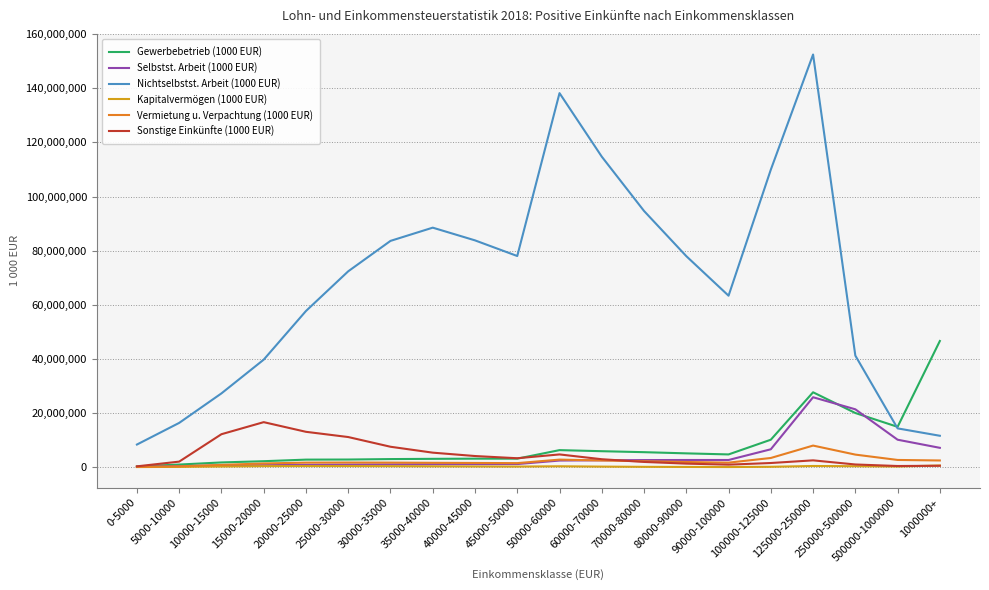

True or false: Vermietung u. Verpachtung (1000 EUR) and Nichtselbstst. Arbeit (1000 EUR) cross at least once.

False